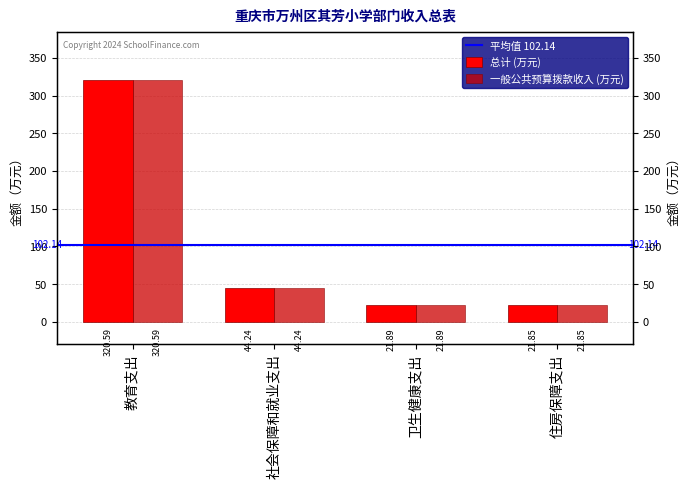

What is the difference between the maximum and minimum values in the 一般公共预算拨款收入 series?

298.7